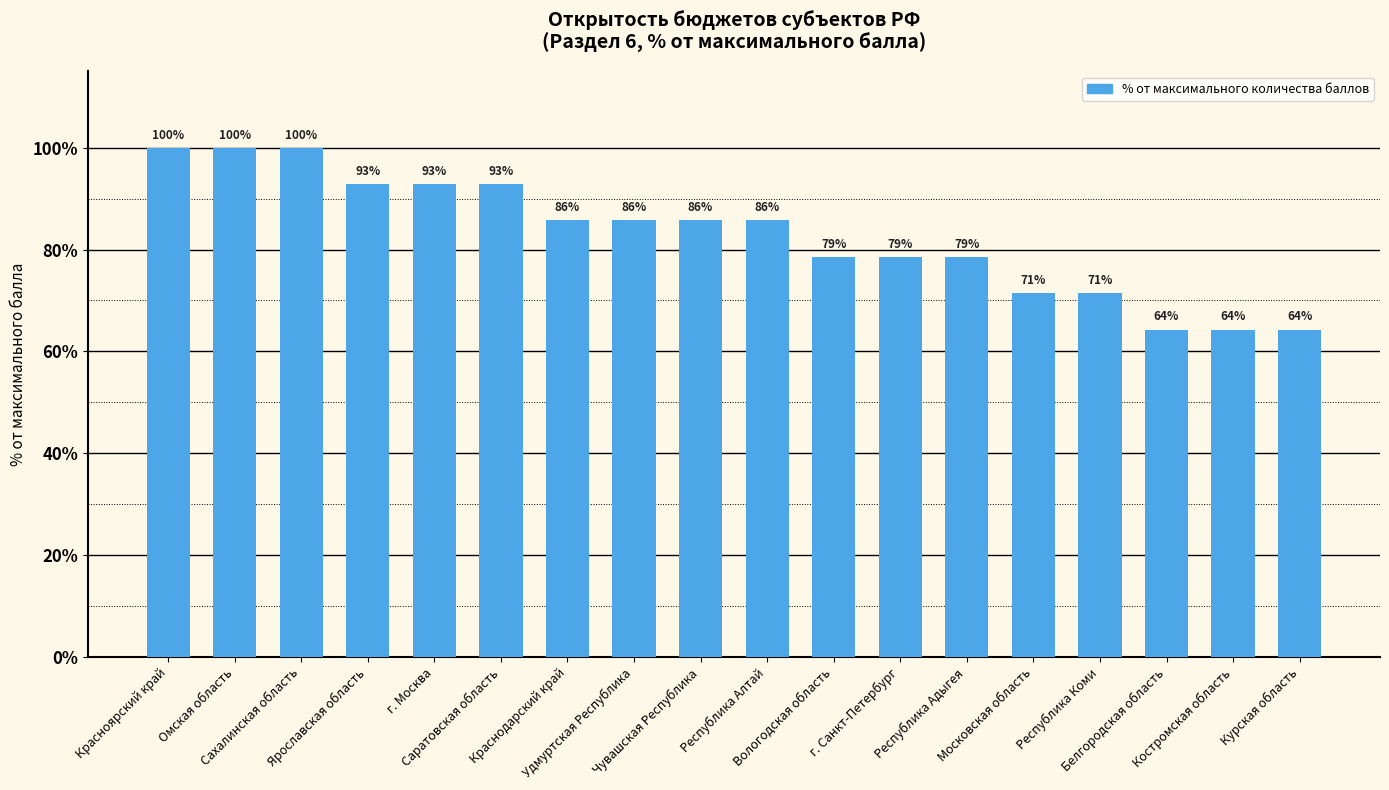

Does the chart contain stacked bars?

No